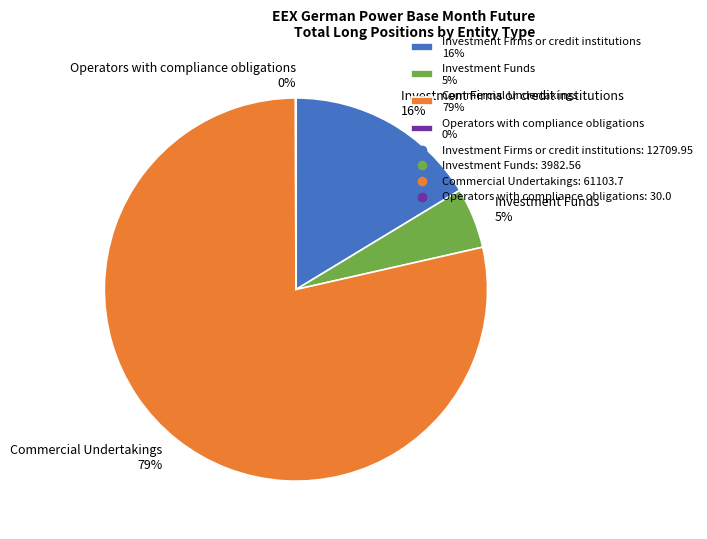

What is the ratio of the value at Investment Funds 5% to the value at Investment Firms or credit institutions 16%?

0.3